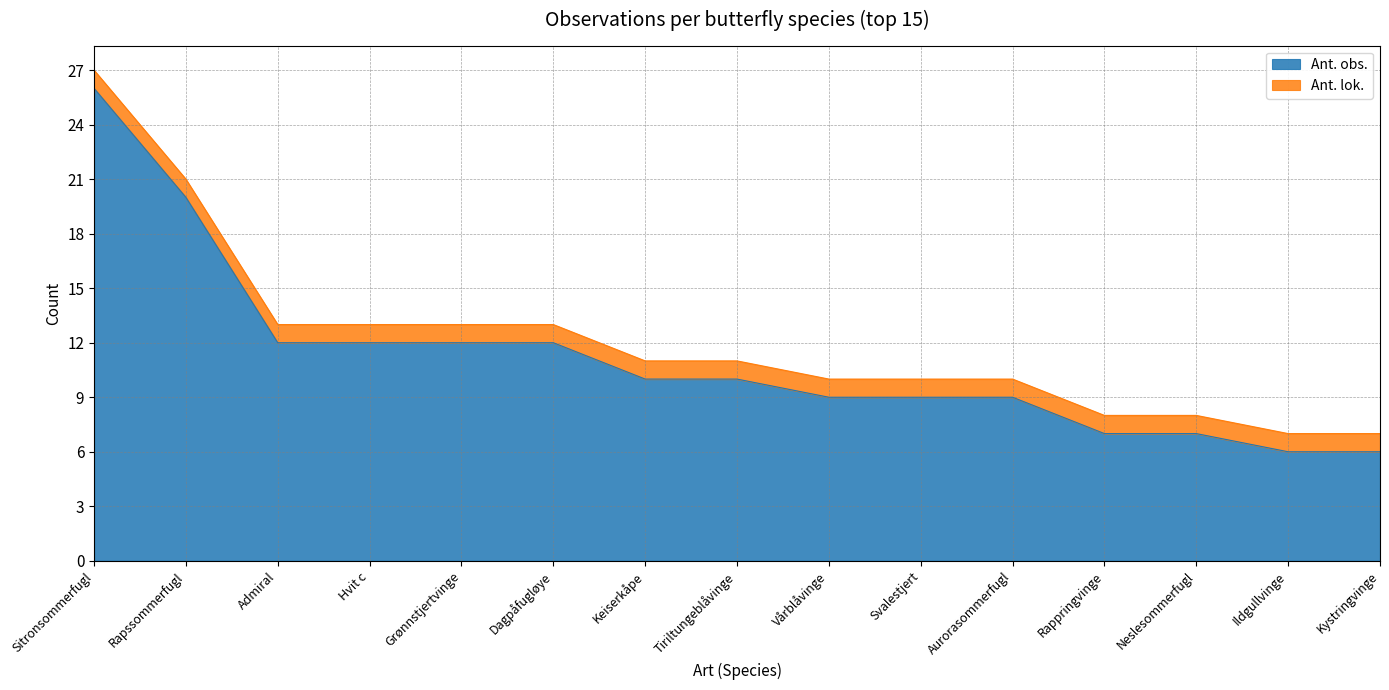

Which category has the highest value across all series?

Sitronsommerfugl